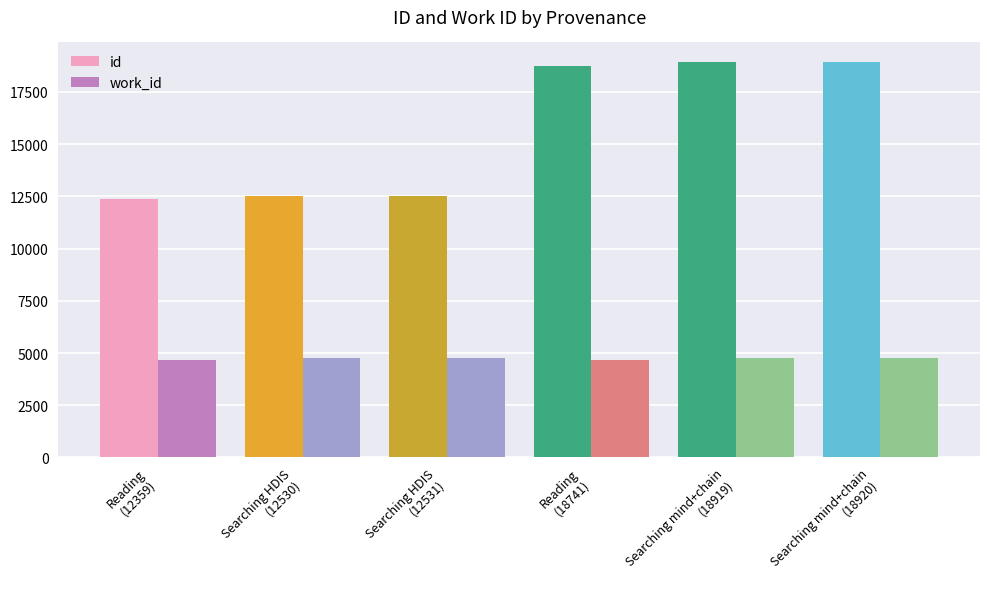

How many bars are there in total?

12